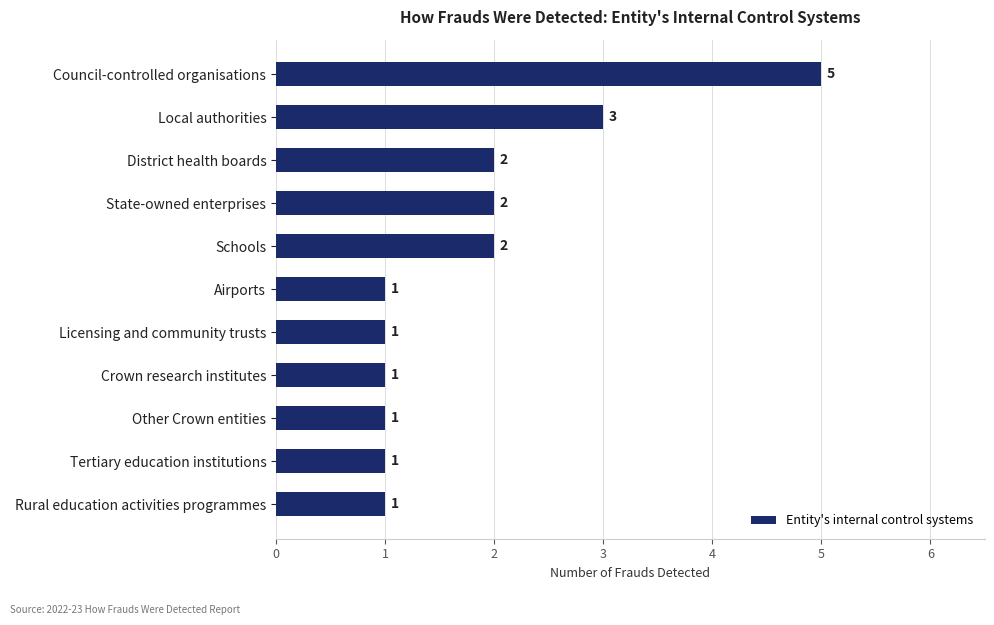

What is the ratio of the value at Tertiary education institutions to the value at Local authorities?

0.3